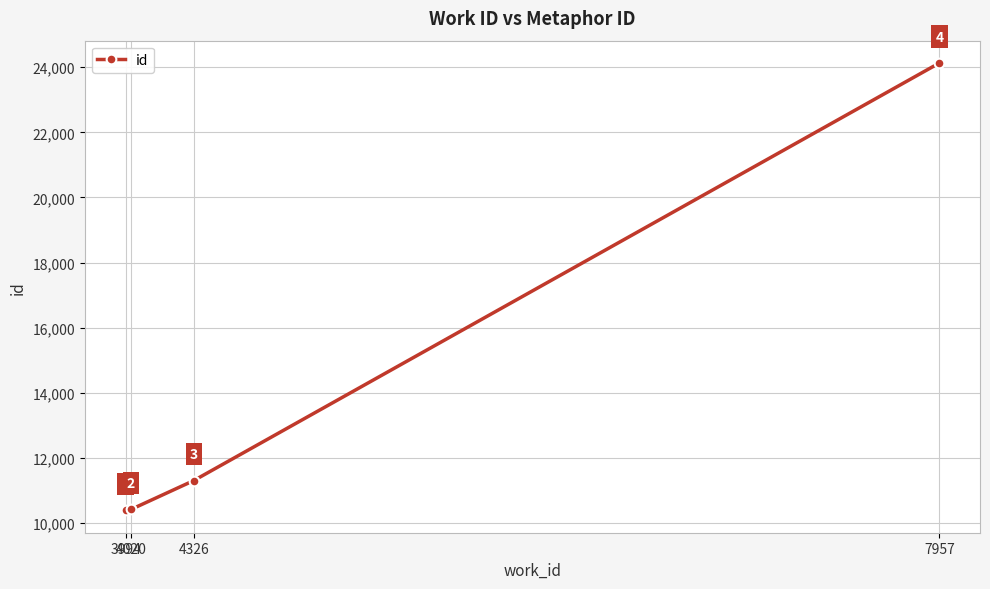

The value at 4326 is 7013. True or false?

False